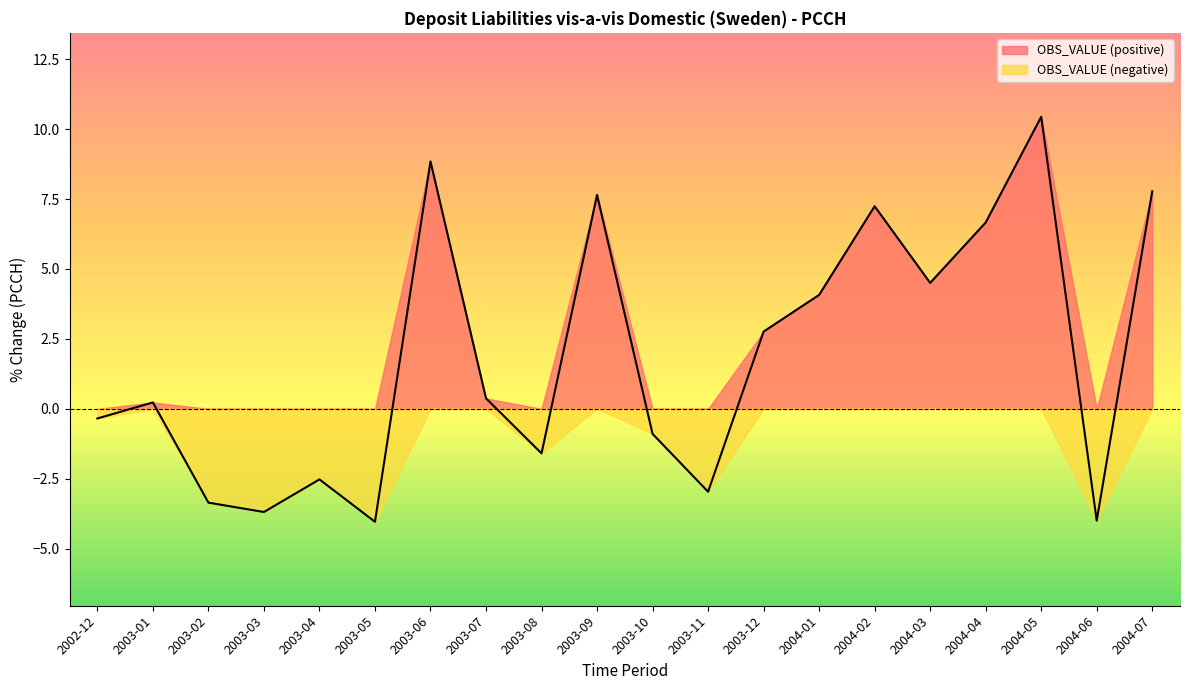

What is the label of the 4th point from the left?

2003-03